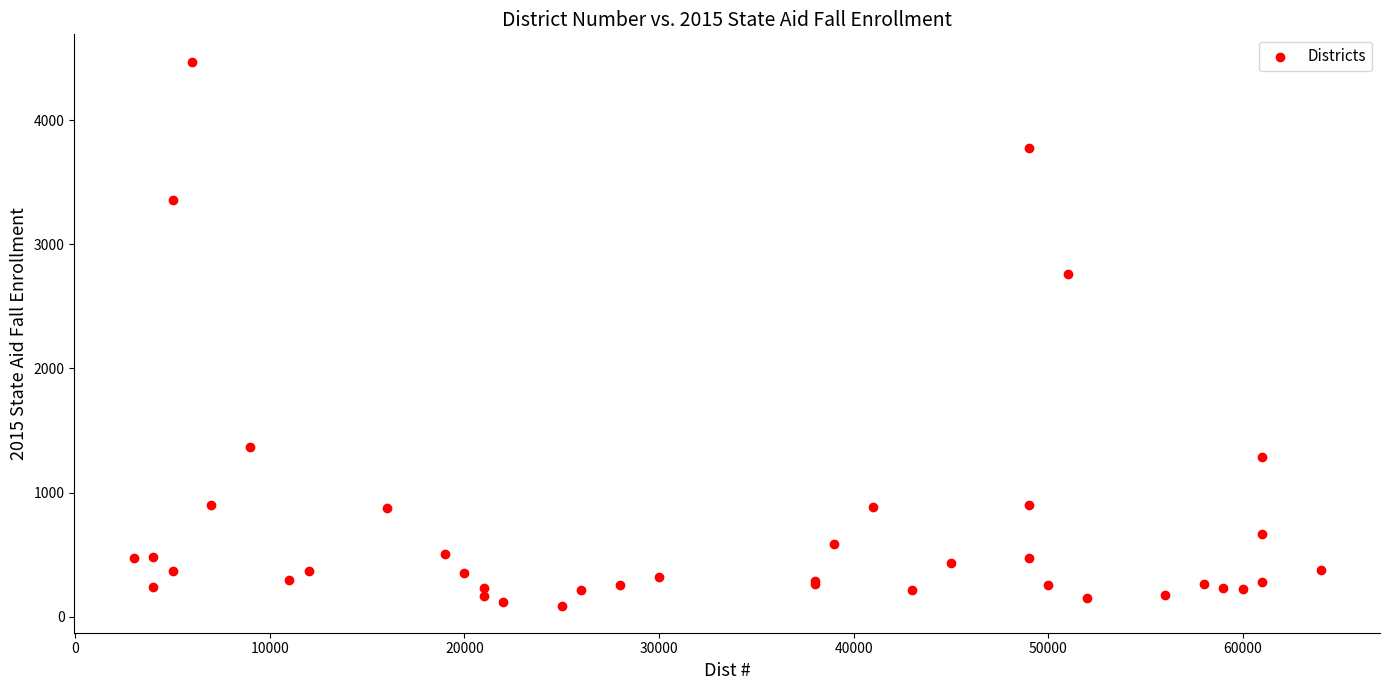

What Y value in the scatter plot is closest to 2280?

2759.0